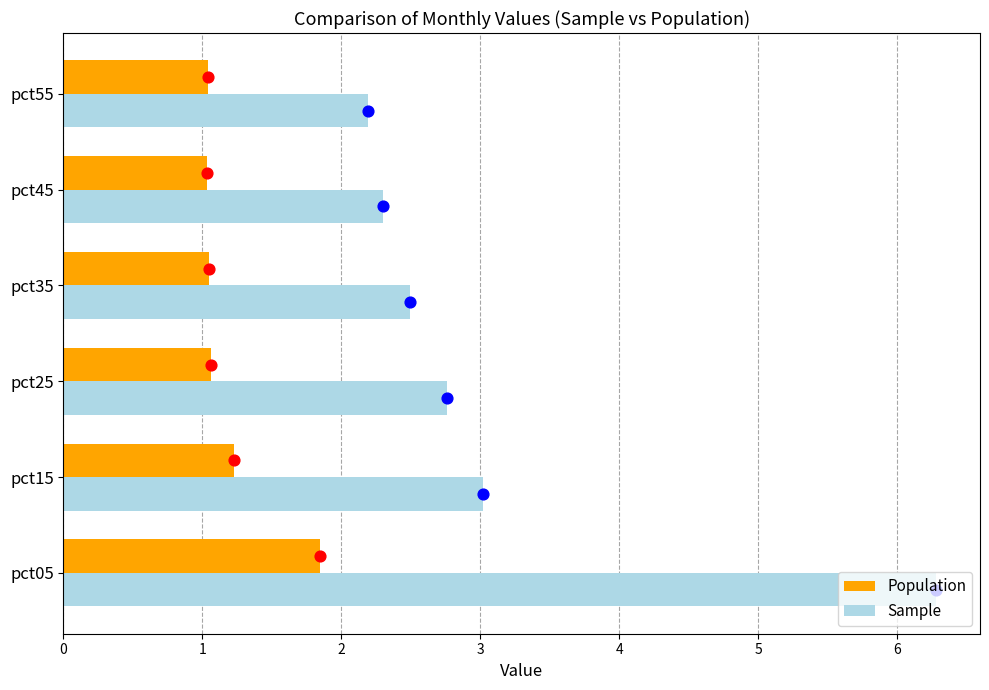

Is the value of Sample at pct25 greater than the value of Population at pct25?

Yes